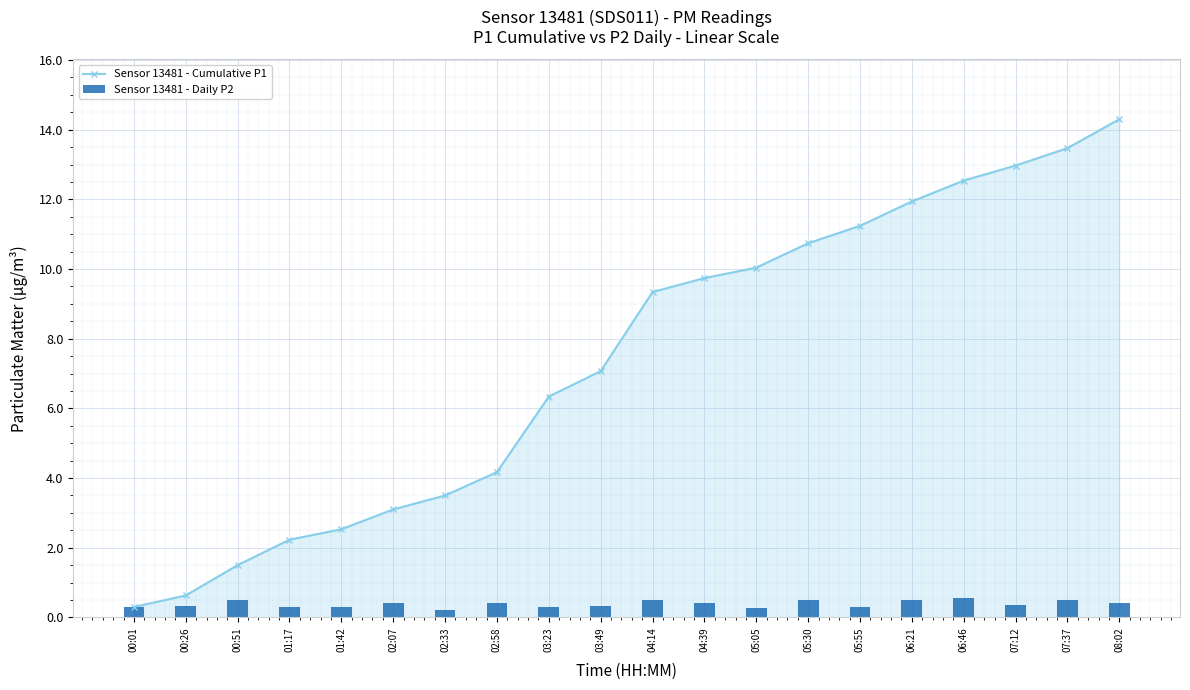

Which has a higher value, 02:58 or 05:30?

05:30